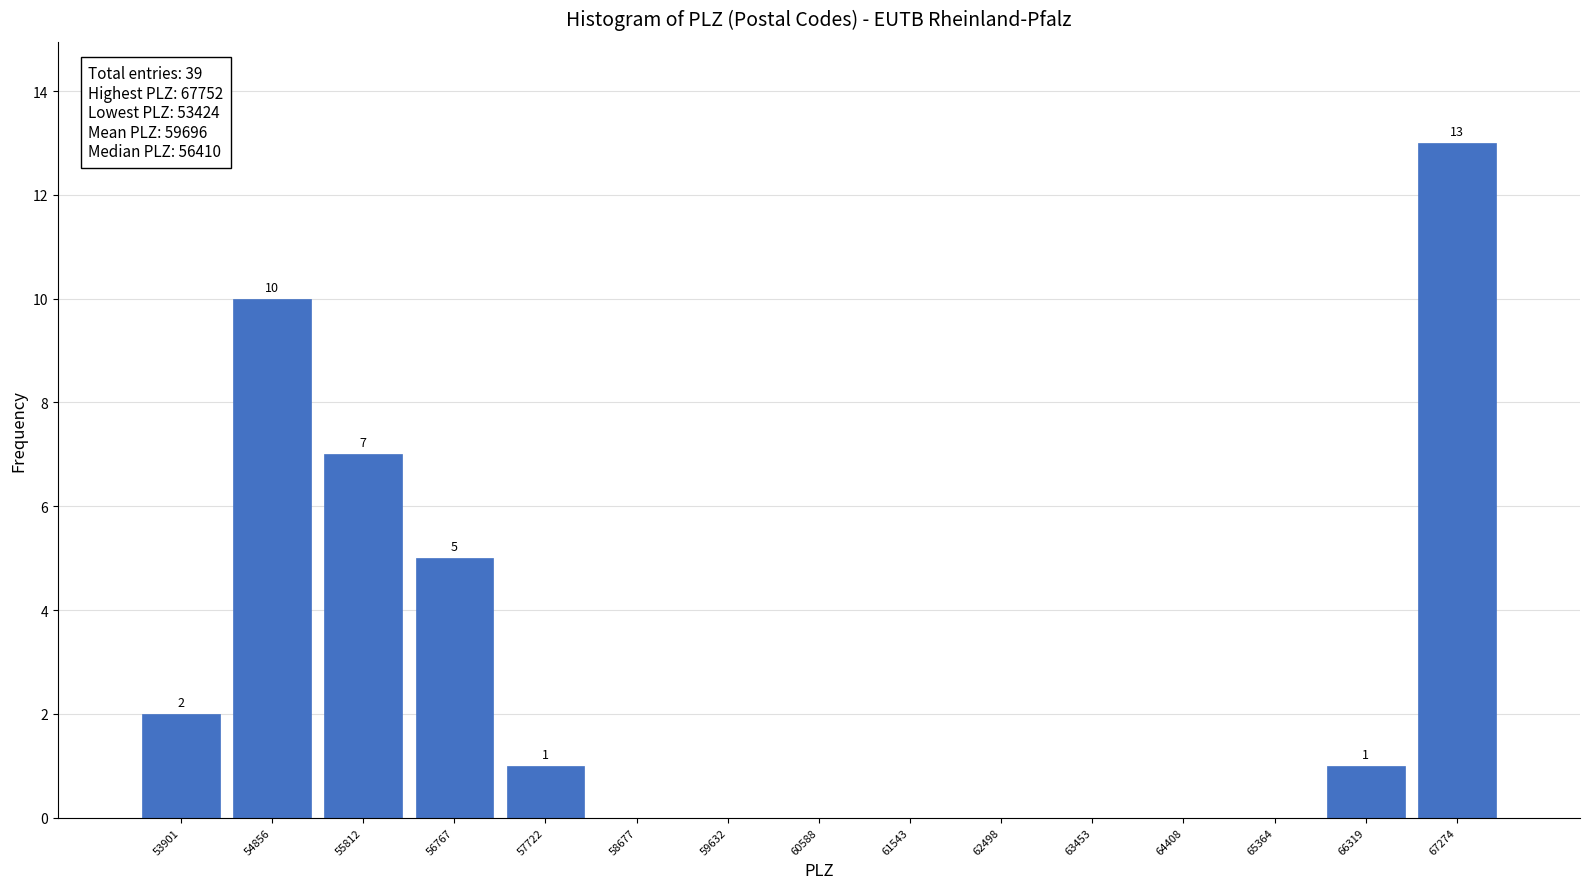

Which range on the x-axis has the tallest bar?

66800 to 67800